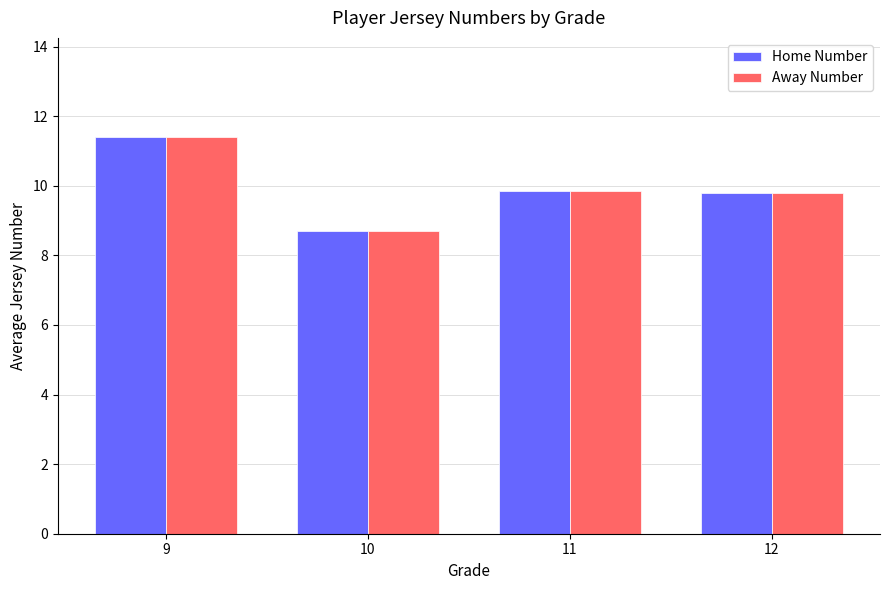

Does the chart contain stacked bars?

No